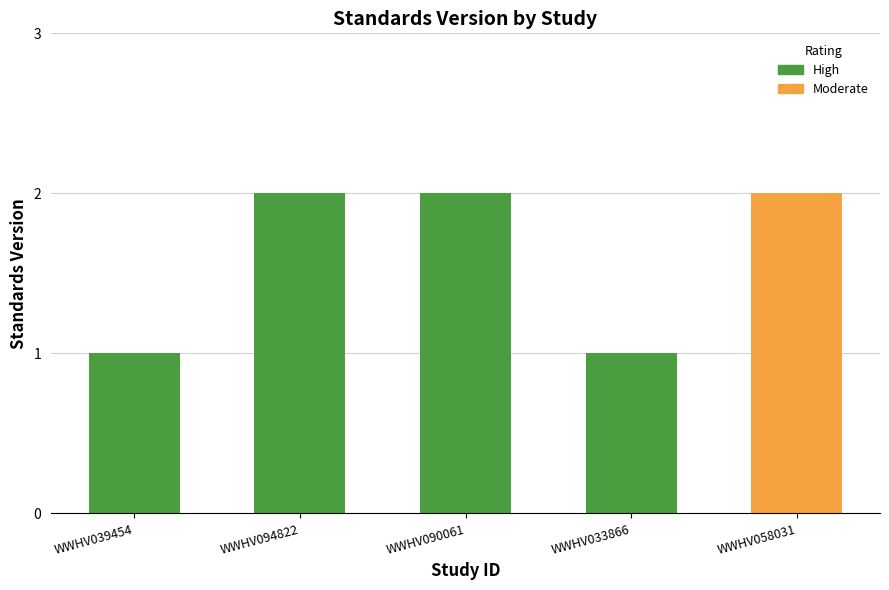

What position from the left is WWHV094822?

2